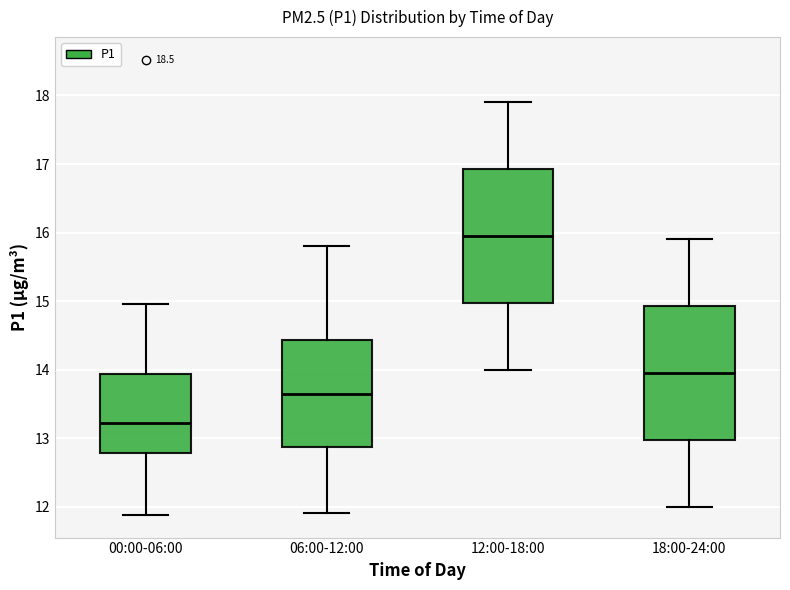

Which box has the lowest median line?

00:00-06:00